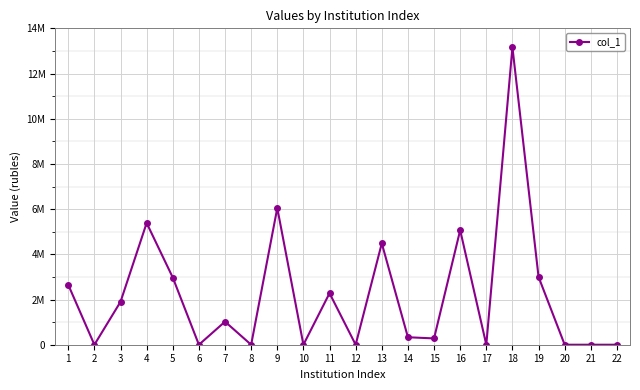

Does the chart have visible grid lines?

Yes